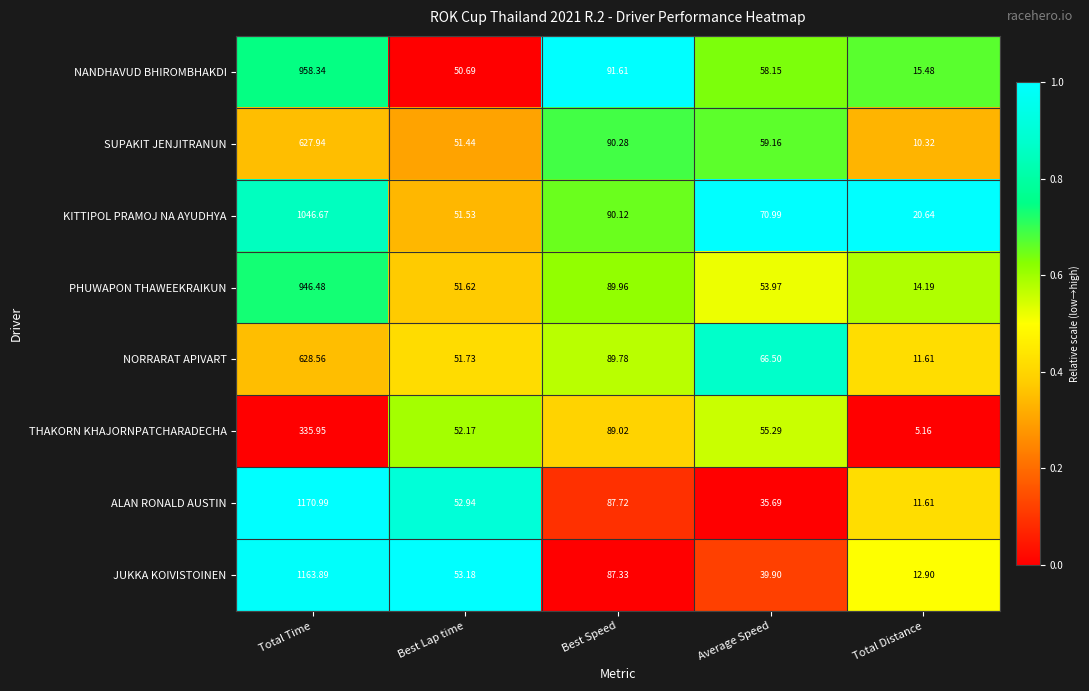

Which series changed the most between Best Lap time and Best Speed?

NANDHAVUD BHIROMBHAKDI